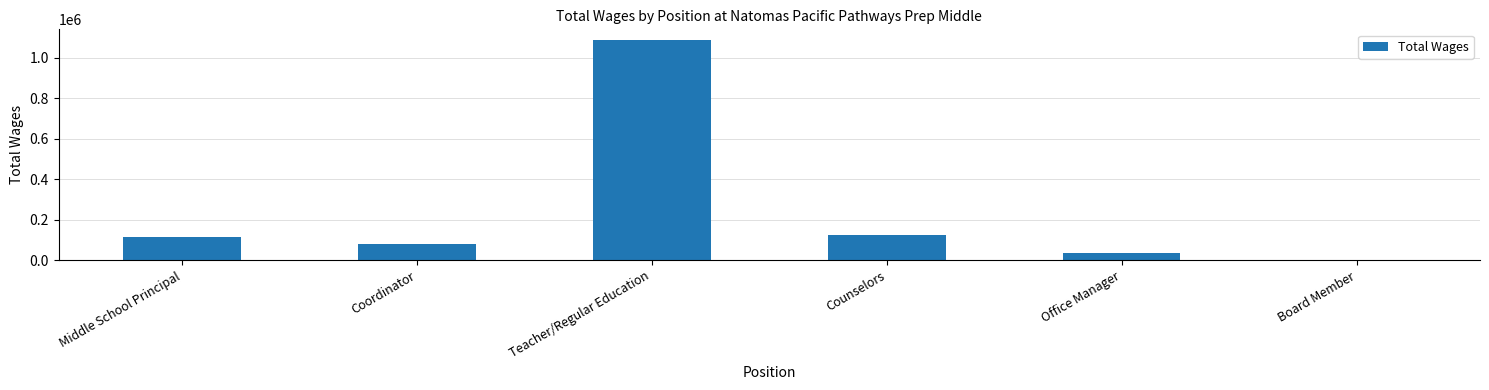

What is the change in value from Office Manager to Board Member?

-36482